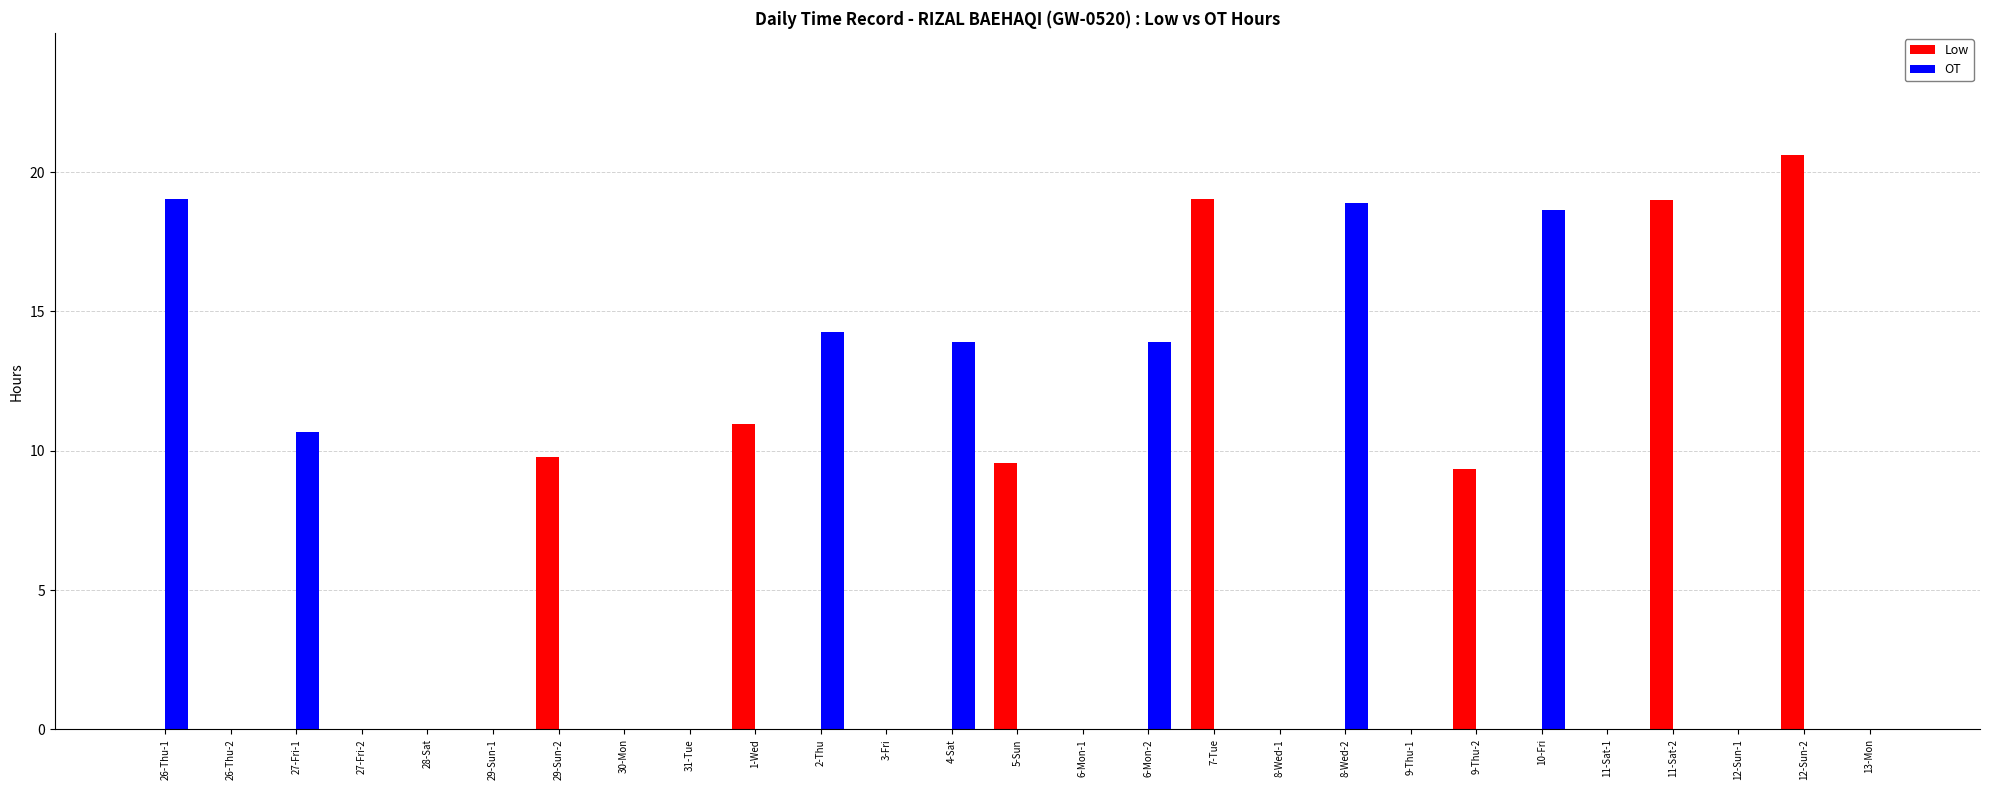

Which series changed the most between 30-Mon and 12-Sun-2?

Low